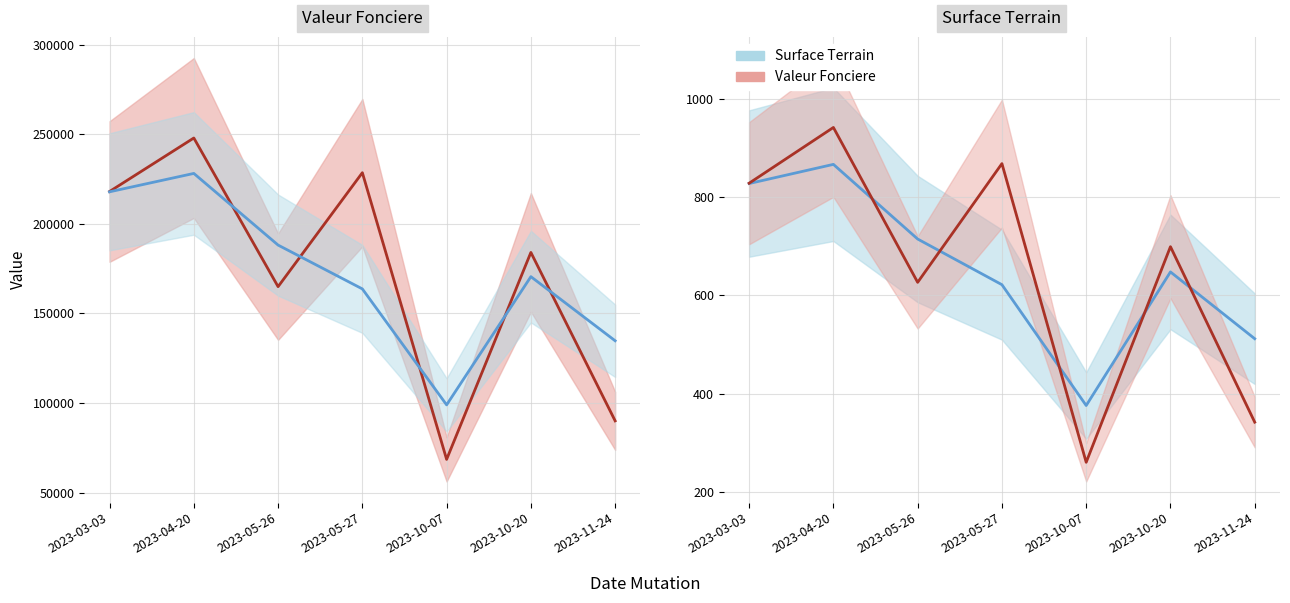

Rank the series at 2023-03-03 from highest to lowest value.

Valeur Fonciere, Surface Terrain